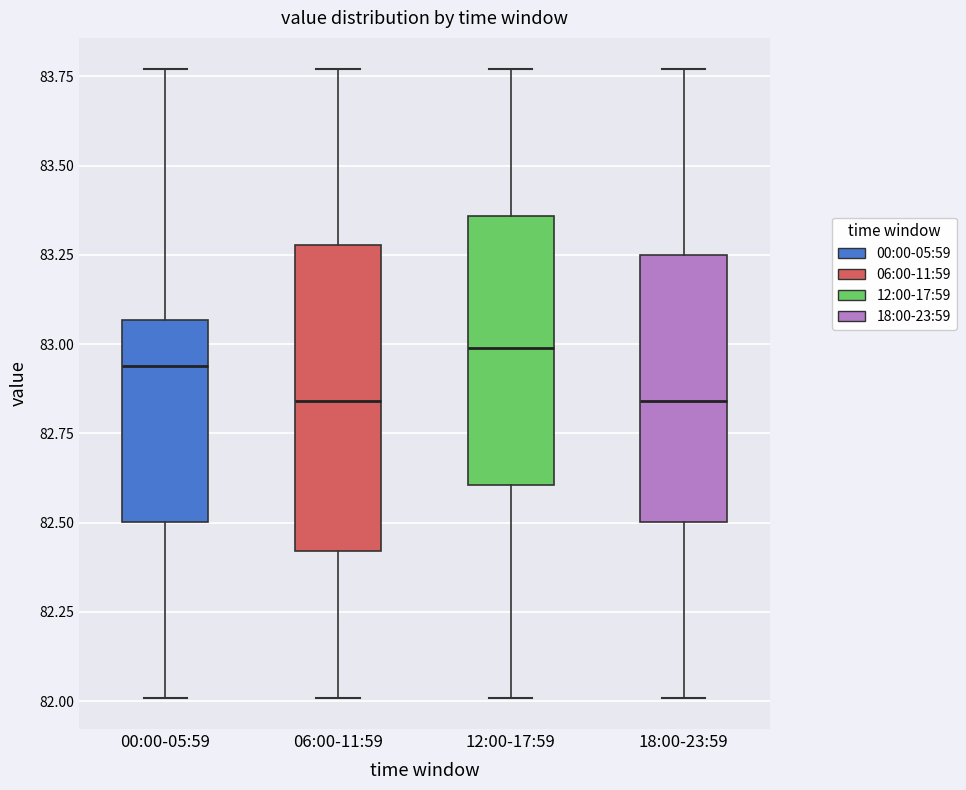

Comparing the boxes themselves (not the whiskers), which one is the tallest?

06:00-11:59